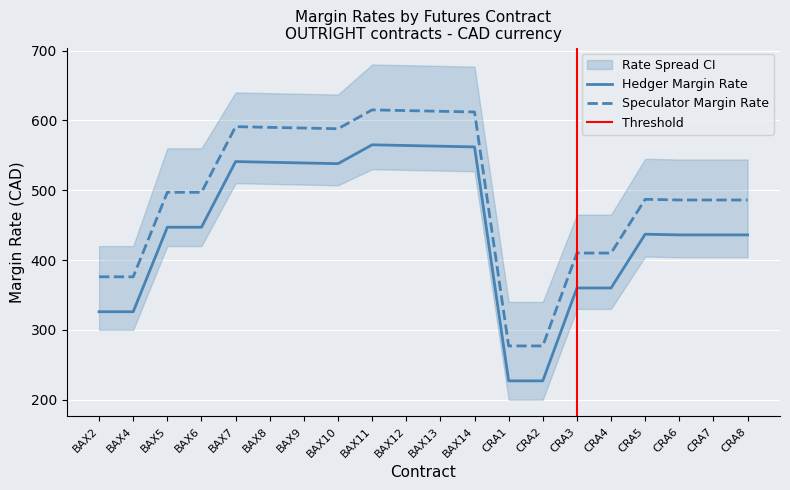

What is the label of the 15th point from the right?

BAX8